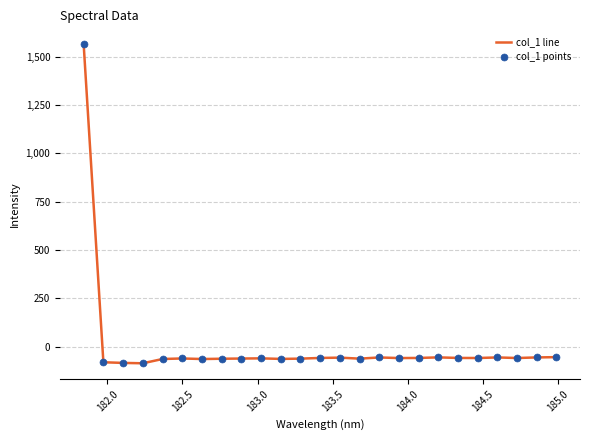

What is the minimum value shown in the chart?

-85.4